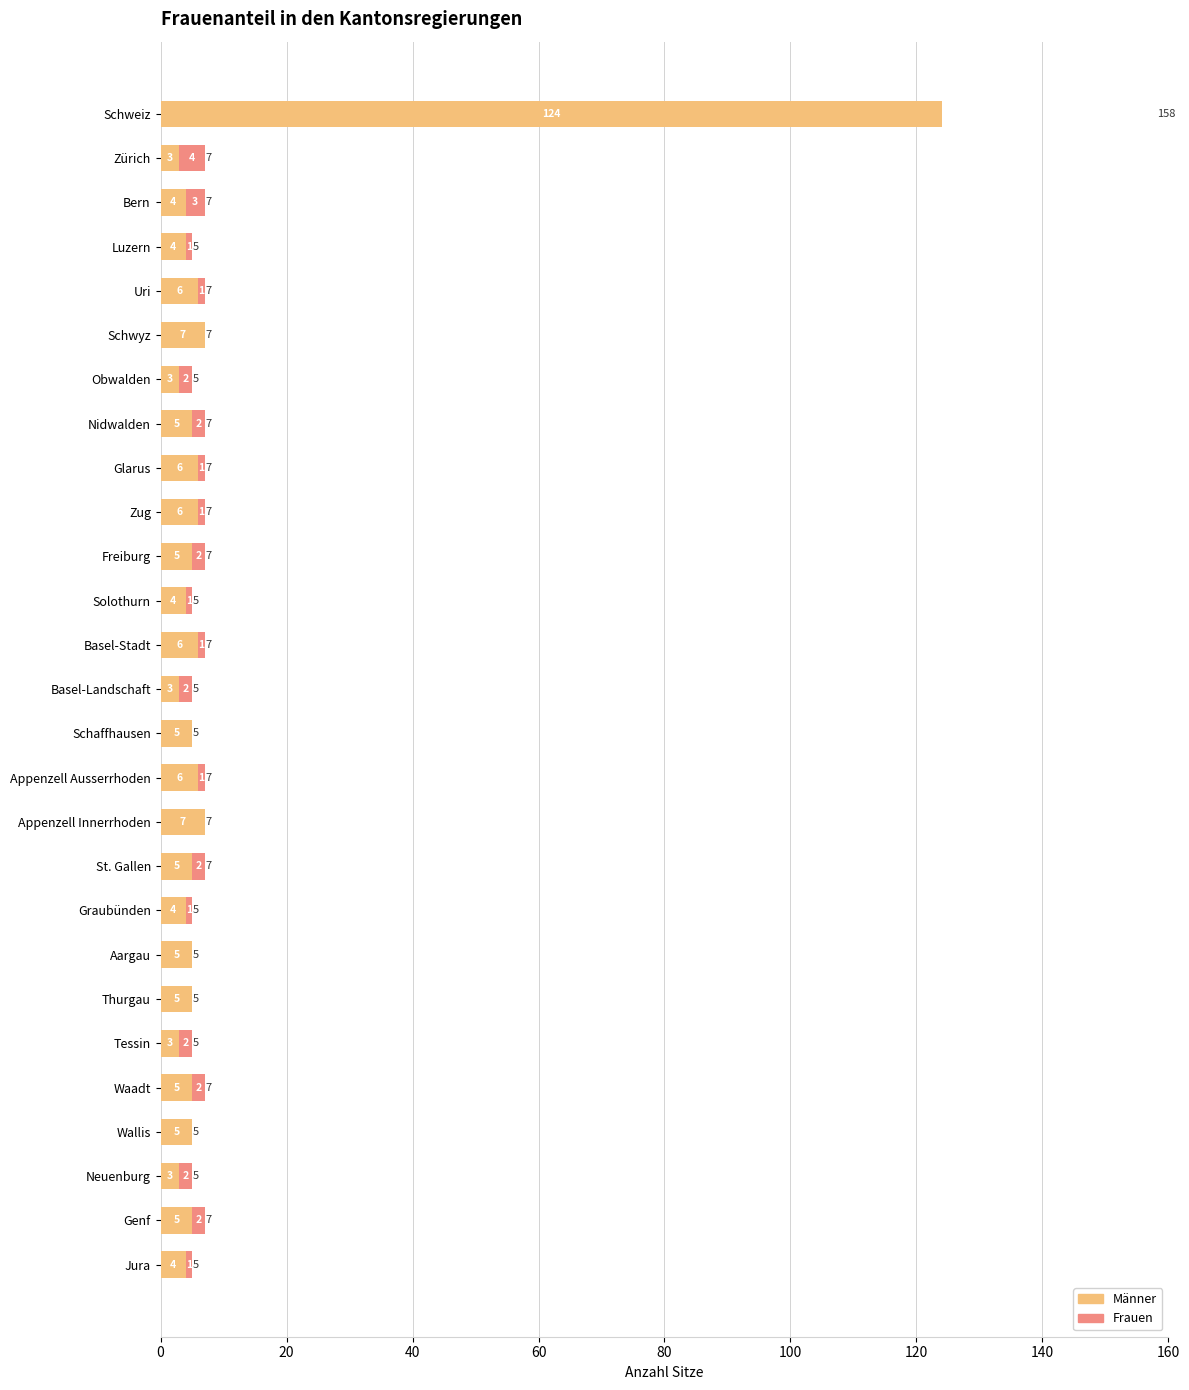

Read the Männer value at Basel-Stadt.

6